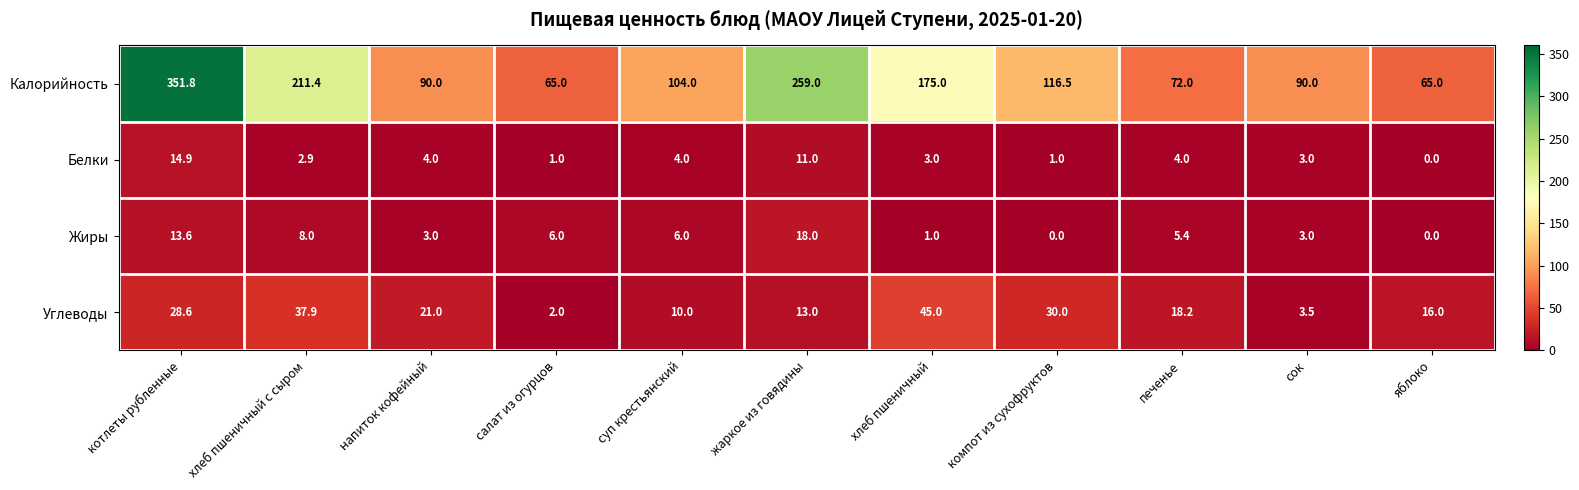

At how many categories does at least one series exceed 39?

11